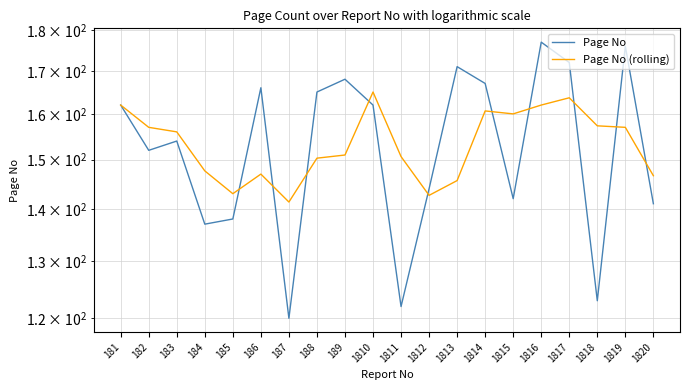

At which label does Page No reach its peak?

1816